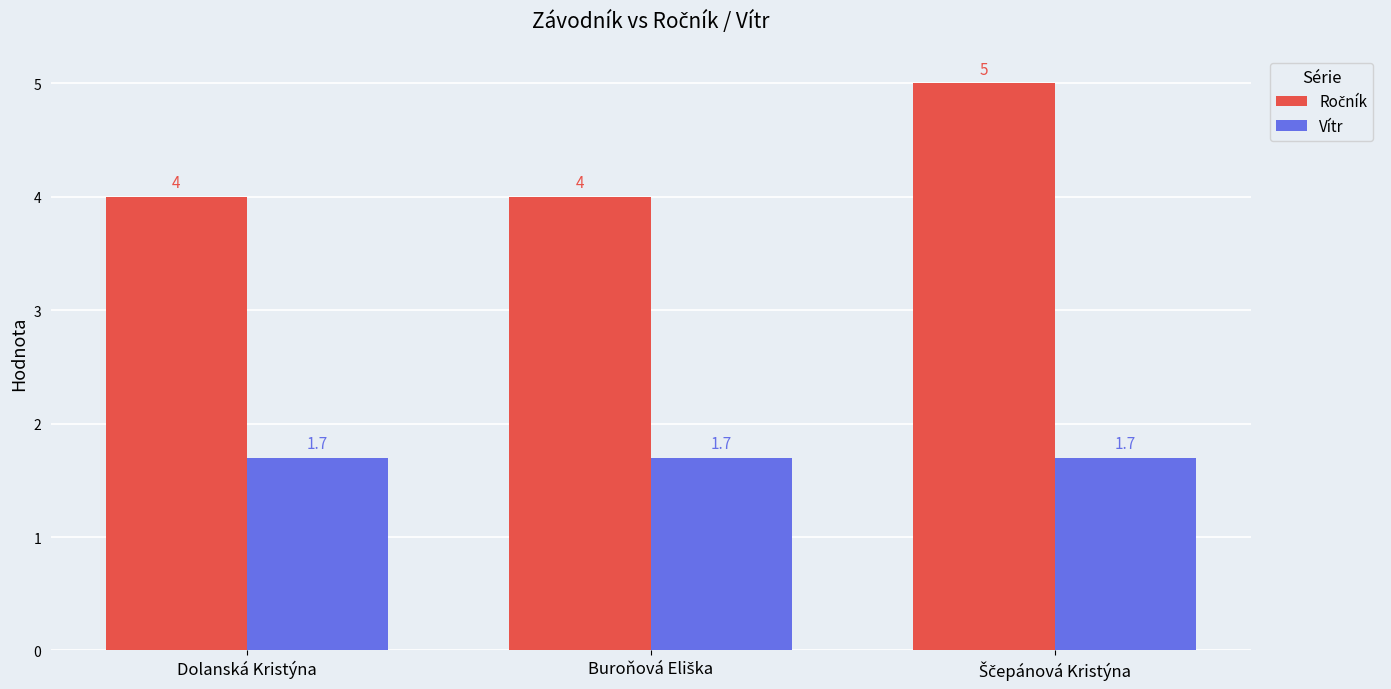

What is the minimum value for Vítr?

1.7